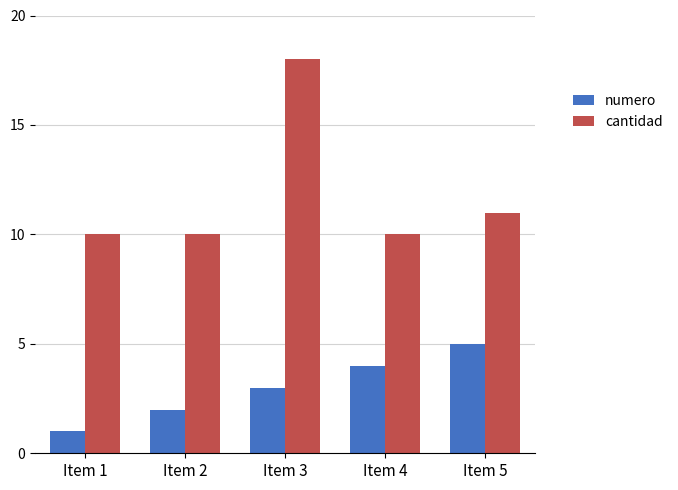

At which category is the sum across all series the highest?

Item 3